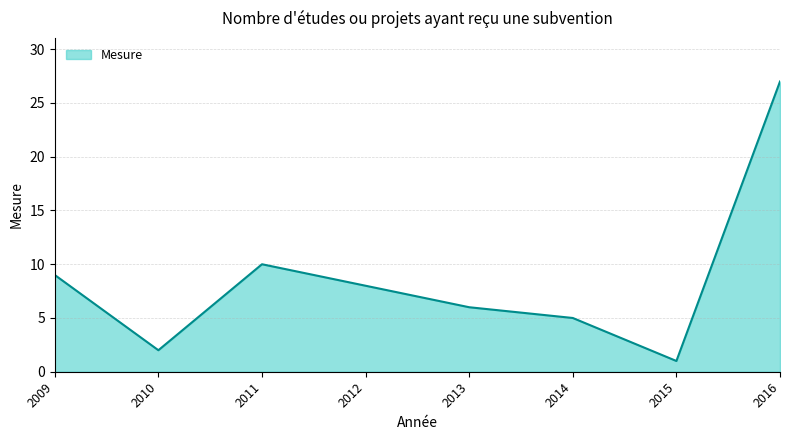

What is the sum of the values at 2009 and 2016?

36